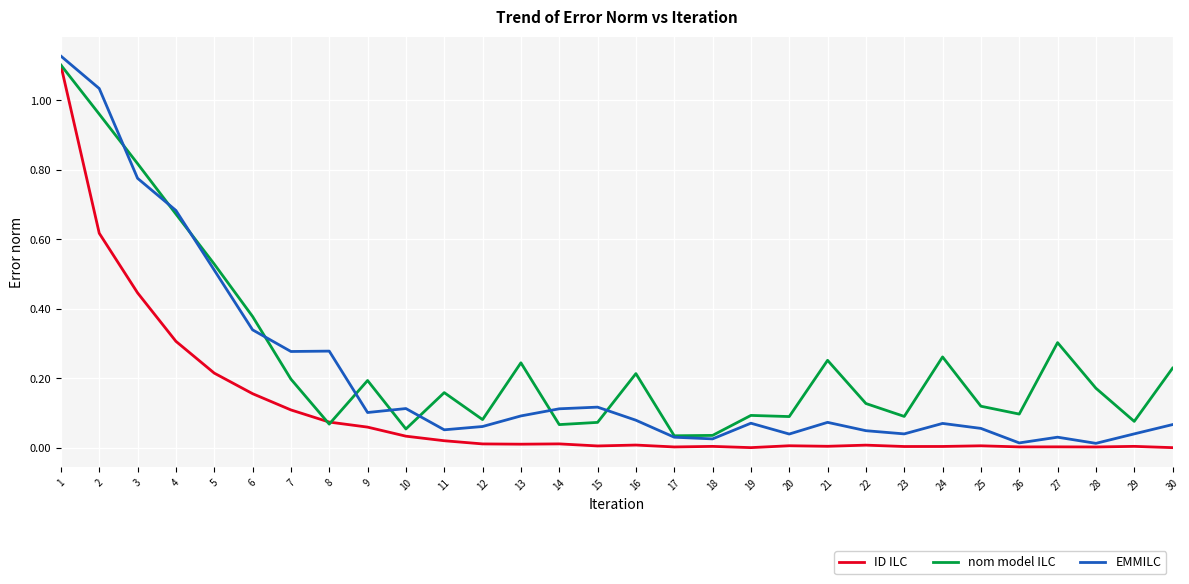

True or false: nom model ILC has a value of 0.3 at 27.

True